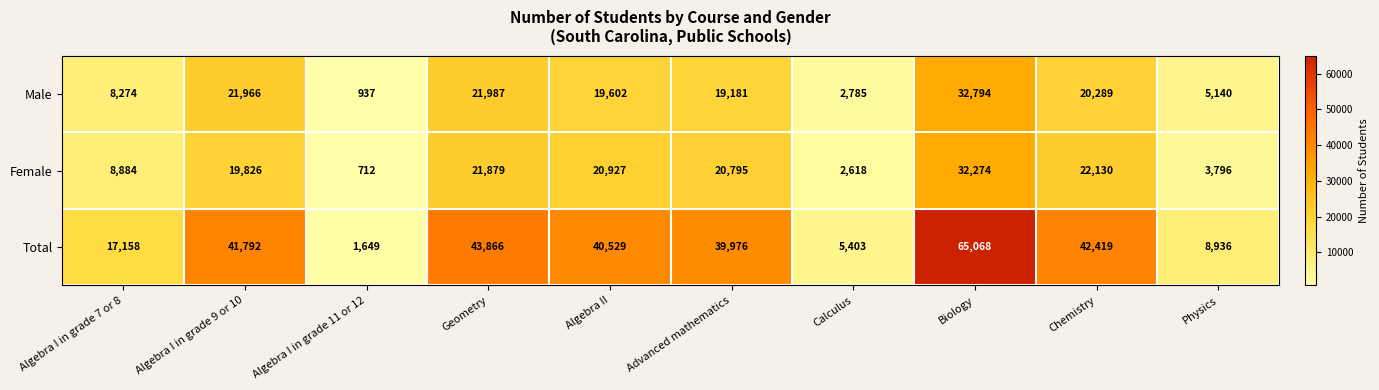

Which label corresponds to the smallest value in the chart?

Algebra I in grade 11 or 12